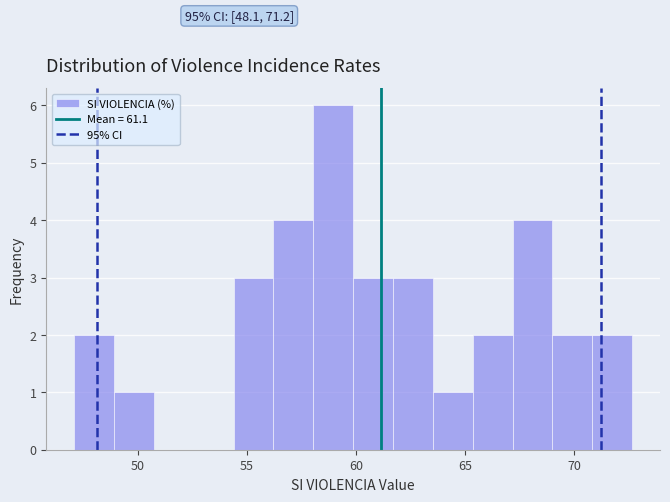

Around what value on the x-axis is the tallest bar? Give the approximate position of its centre, as read against the axis.

59.0